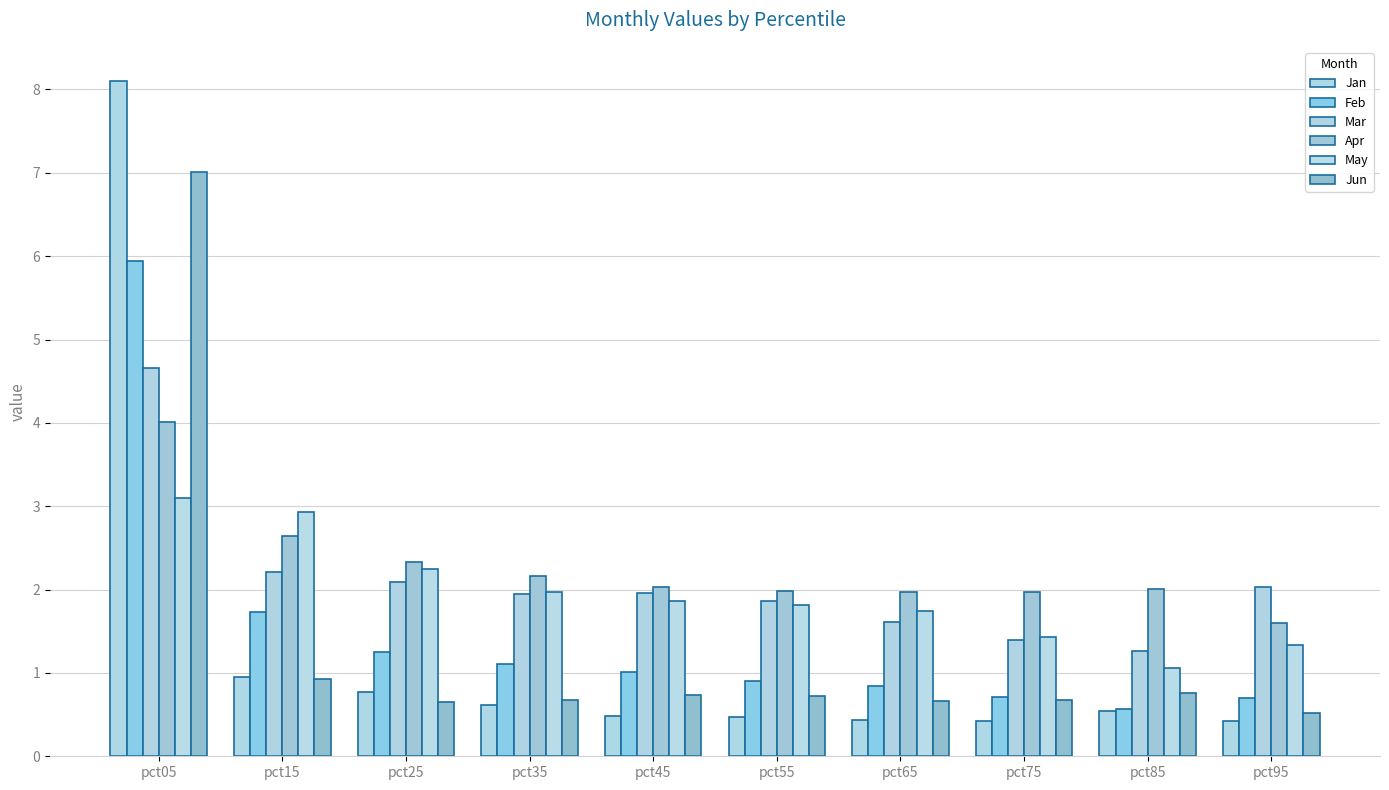

What is the lowest value of the Feb series?

0.6